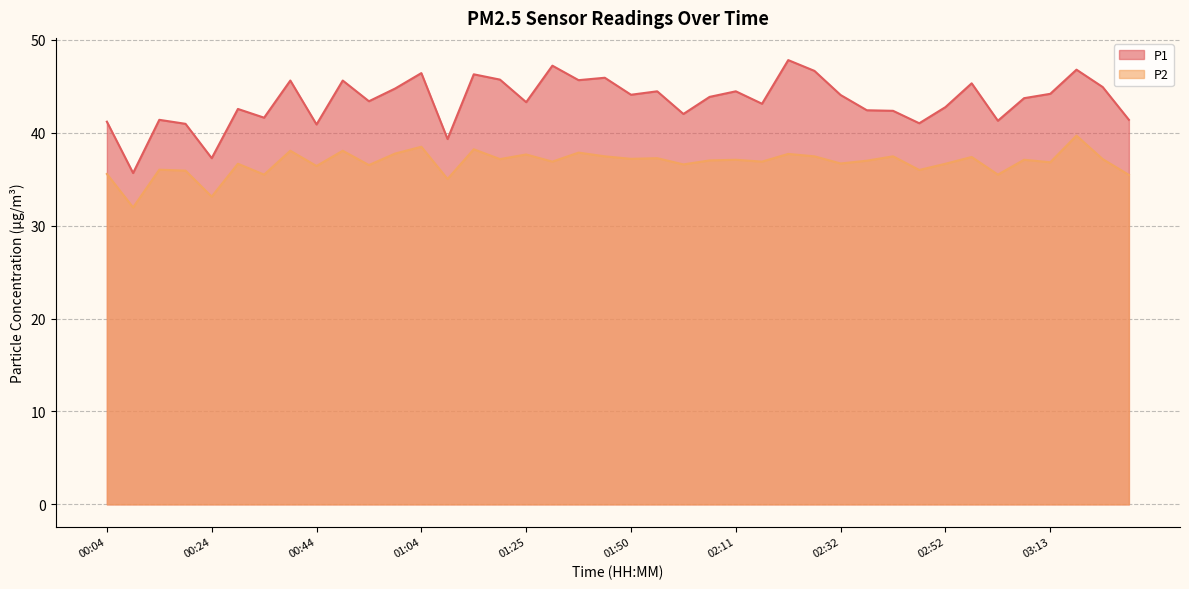

The P2 series shows 36.7 at 02:32. True or false?

True